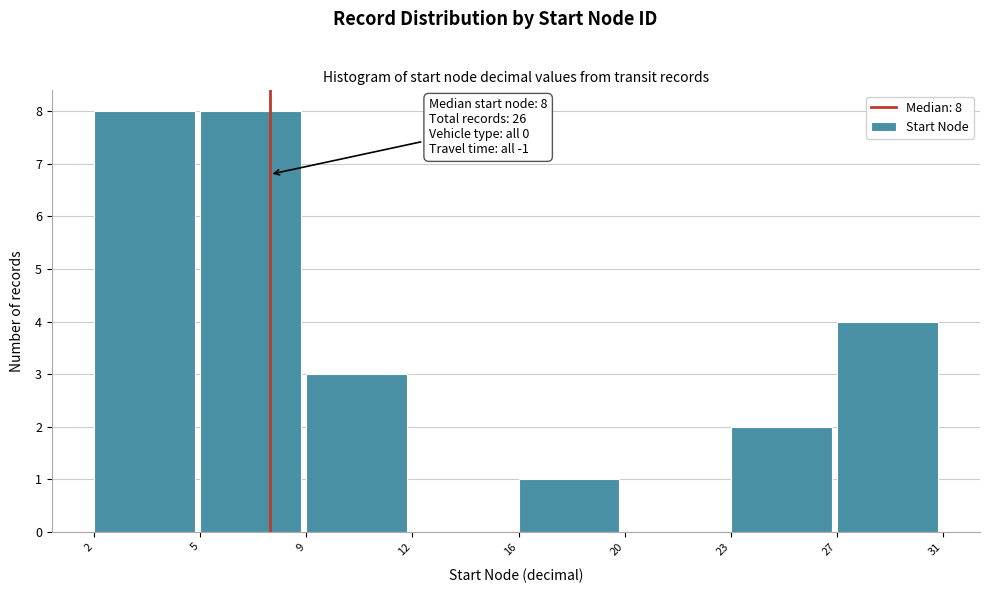

Reading right to left, list all the values displayed in this chart.

27=4	23=2	20=0	16=1	12=0	9=3	5=8	2=8